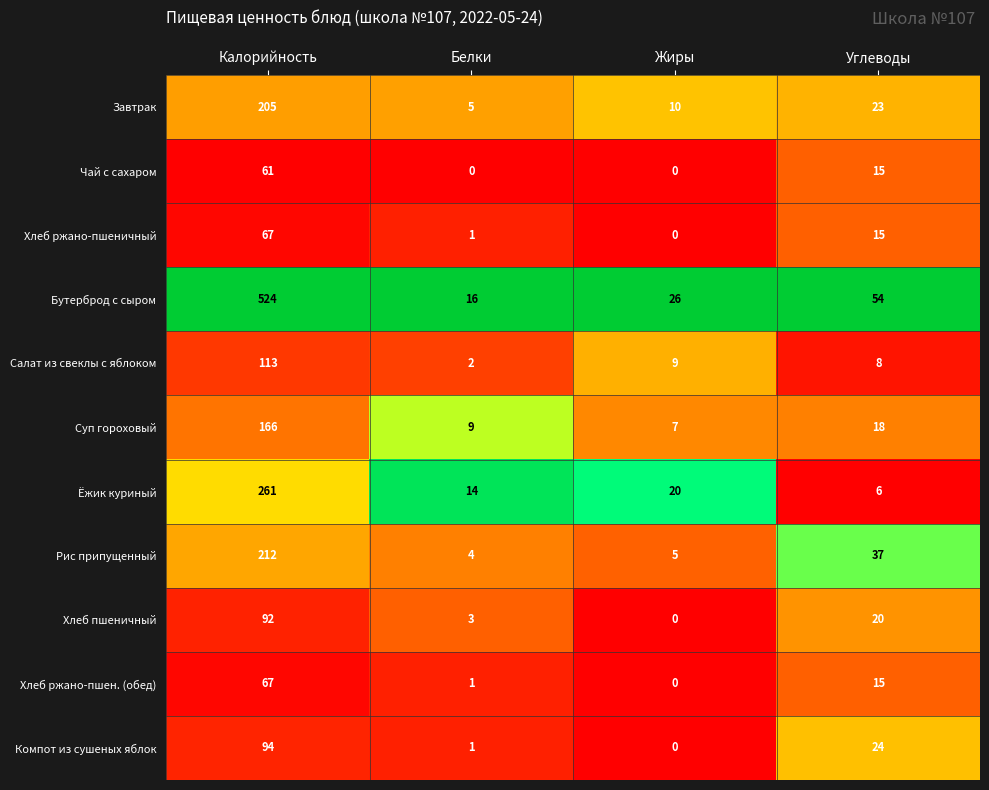

The value of Суп гороховый at Белки is 9. True or false?

True